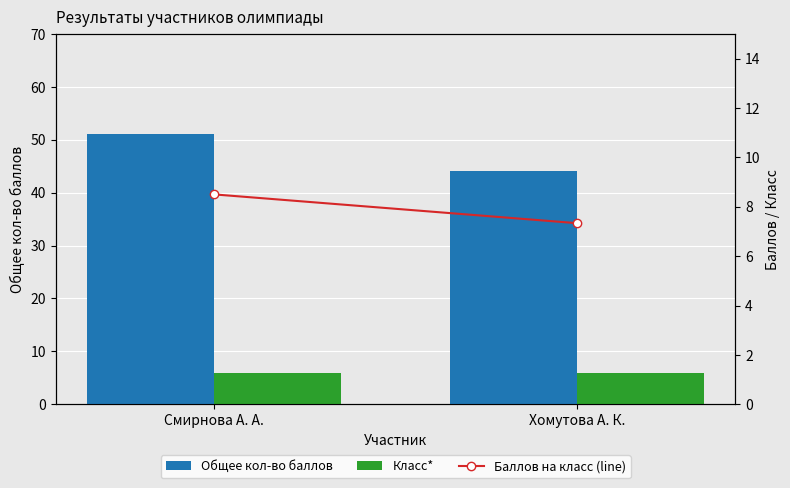

Is it true that Общее кол-во баллов equals 16.0 at Хомутова А. К.?

False